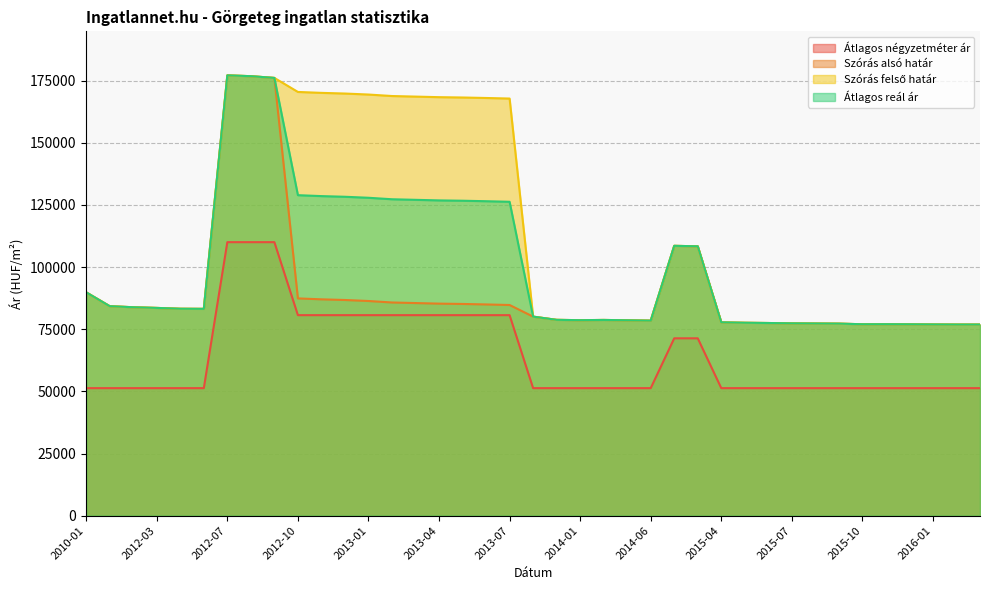

Reading left to right, list all the values displayed in this chart.

Átlagos négyzetméter ár: 51282	51282	51282	51282	51282	51282	110000	110000	110000	80641	80641	80641	80641	80641	80641	80641	80641	80641	80641	51282	51282	51282	51282	51282	51282	71326	71326	51282	51282	51282	51282	51282	51282	51282	51282	51282	51282	51282	51282
Szórás alsó határ: 89817	84254	83823	83553	83219	83174	177085	176757	176058	87379	87007	86738	86336	85738	85507	85277	85146	84950	84722	80053	78758	78619	78718	78579	78440	108526	108336	77755	77581	77484	77350	77292	77235	76986	77005	76967	76910	76872	76872
Szórás felső határ: 89817	84254	83823	83553	83219	83174	177085	176757	176058	170417	170045	169776	169374	168776	168545	168315	168184	167988	167760	80053	78758	78619	78718	78579	78440	108526	108336	77755	77581	77484	77350	77292	77235	76986	77005	76967	76910	76872	76872
Átlagos reál ár: 89817	84254	83823	83553	83219	83174	177085	176757	176058	128898	128526	128257	127855	127257	127026	126796	126665	126469	126241	80053	78758	78619	78718	78579	78440	108526	108336	77755	77581	77484	77350	77292	77235	76986	77005	76967	76910	76872	76872